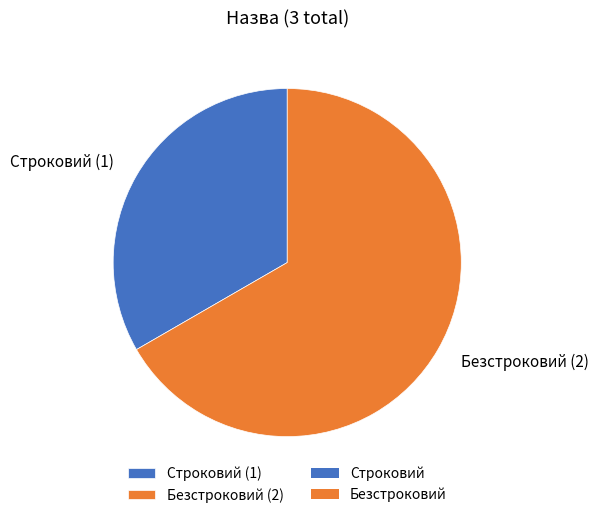

Is the sum of Строковий (1) and Безстроковий (2) greater than half?

Yes